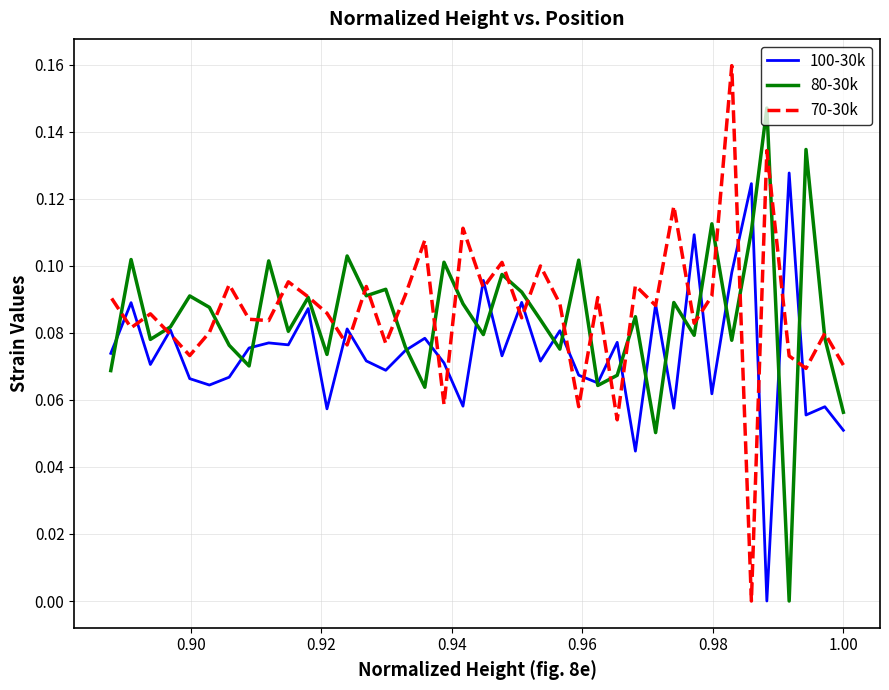

Does the chart have visible grid lines?

Yes